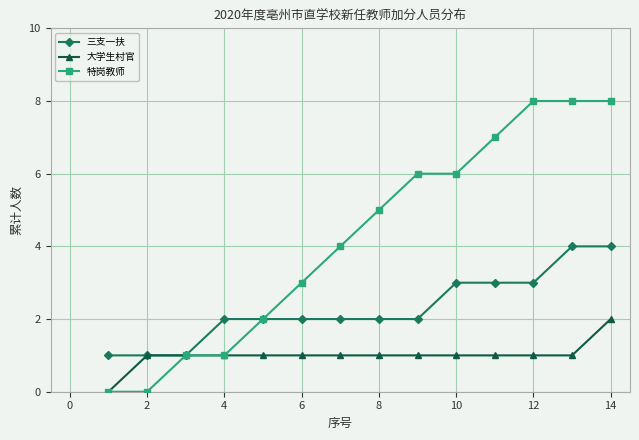

What is the greatest value displayed?

8